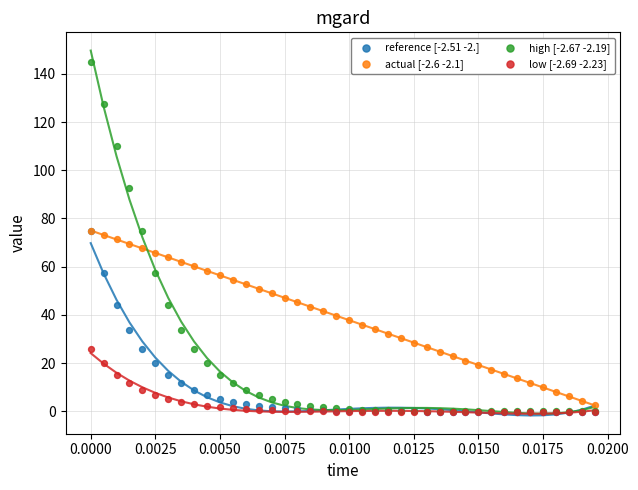

What are all the series names shown in the legend?

reference [-2.51 -2.], actual [-2.6 -2.1], high [-2.67 -2.19], low [-2.69 -2.23]